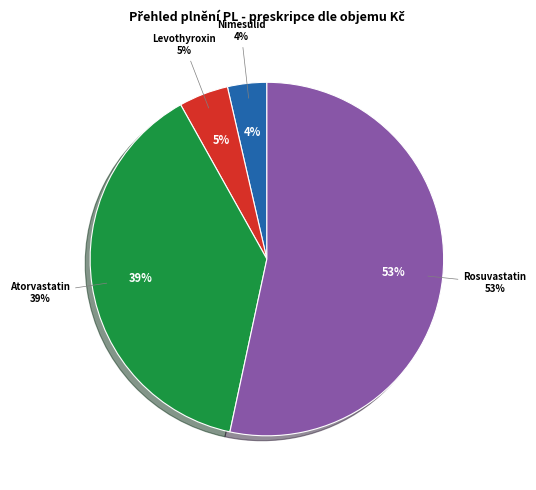

What percentage is the C10AA07 - Rosuvastatin slice, to the nearest percent?

53%